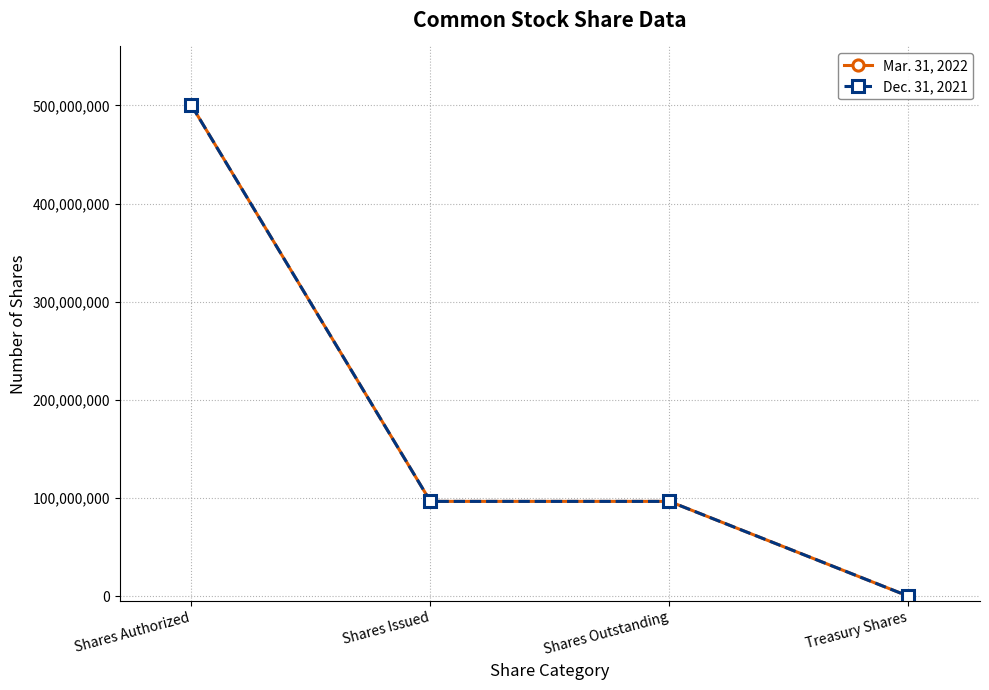

At which label does Dec. 31, 2021 reach its peak?

Shares Authorized